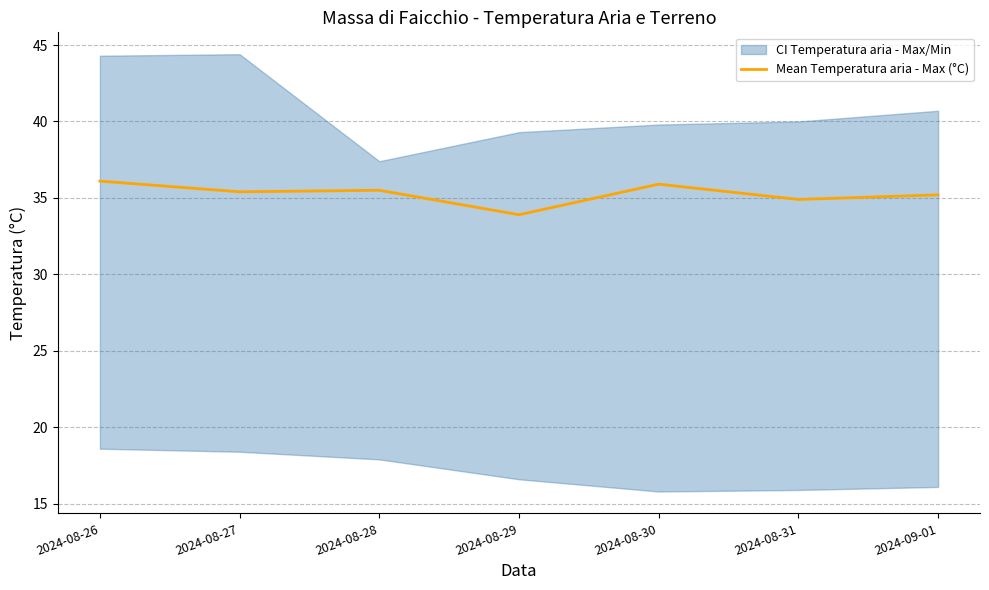

True or false: Mean Temperatura aria - Max (°C) has a value of 36.1 at 2024-08-26.

True